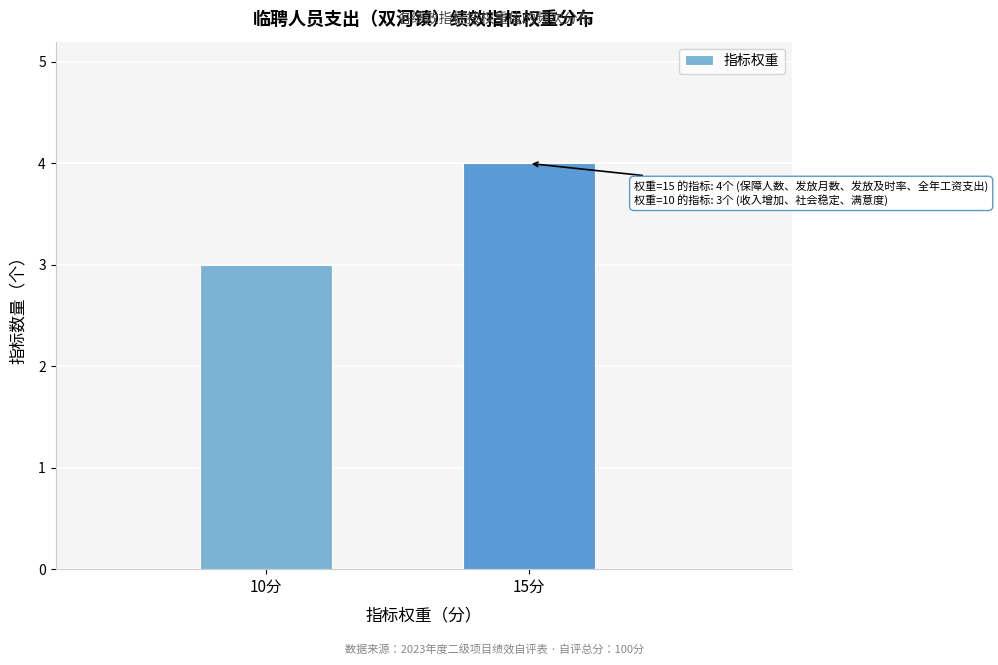

Reading left to right, extract all data points from this chart.

10分=3	15分=4